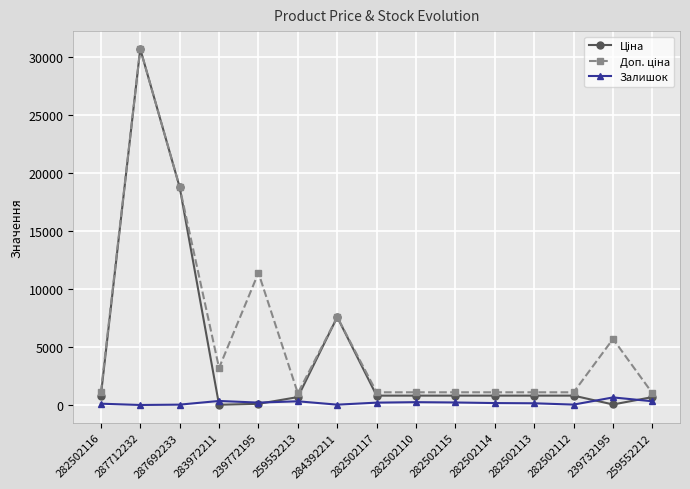

True or false: Залишок has more than 2 interior local peaks.

True